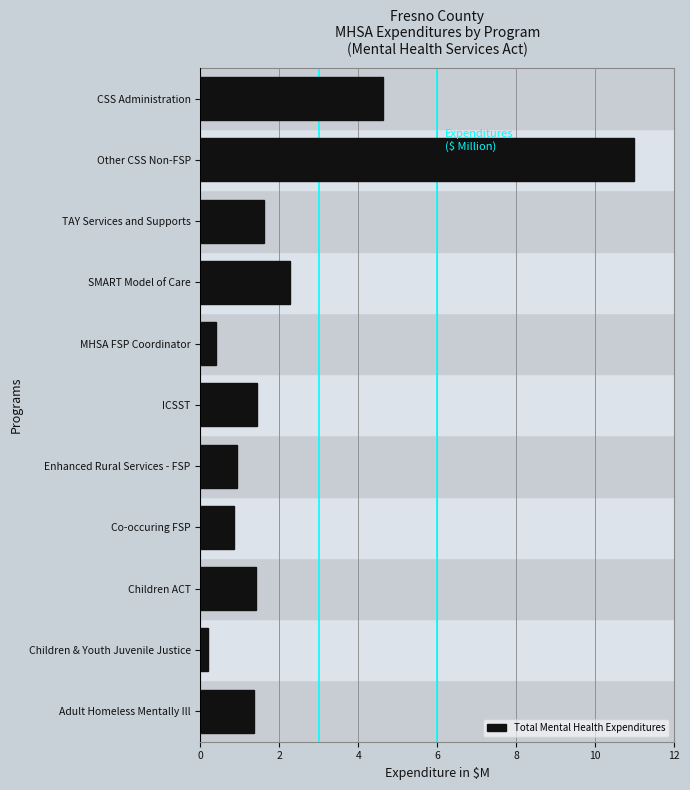

Reading top to bottom, what are all the values shown in this chart?

4.6	11.0	1.6	2.3	0.4	1.4	0.9	0.9	1.4	0.2	1.4